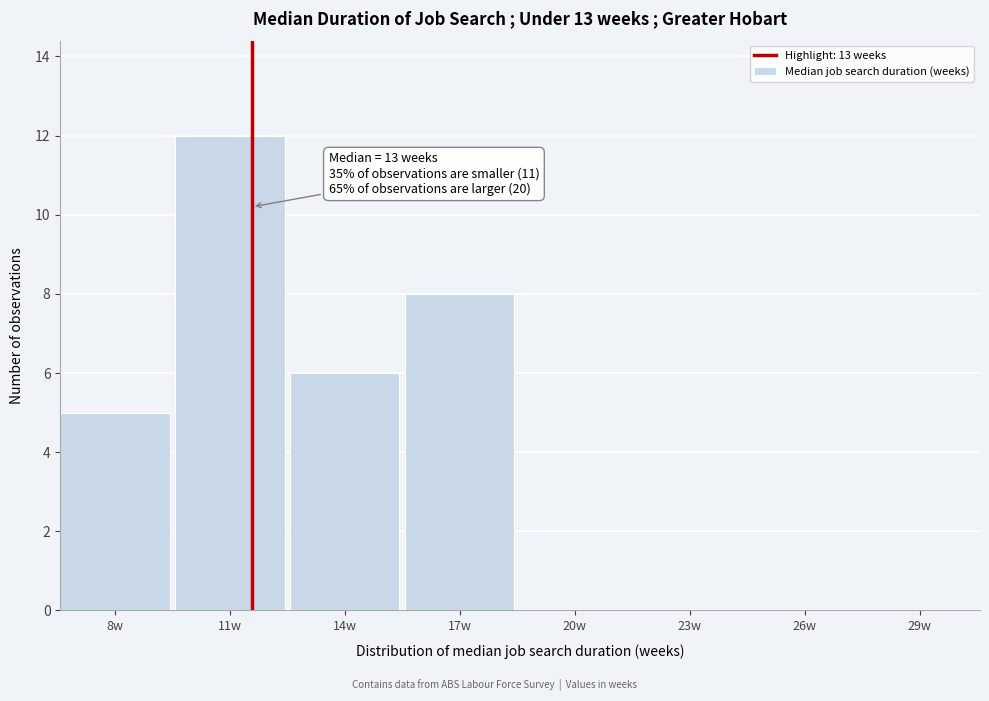

Reading left to right, transcribe all the data shown in this chart.

8w=5	11w=12	14w=6	17w=8	20w=0	23w=0	26w=0	29w=0